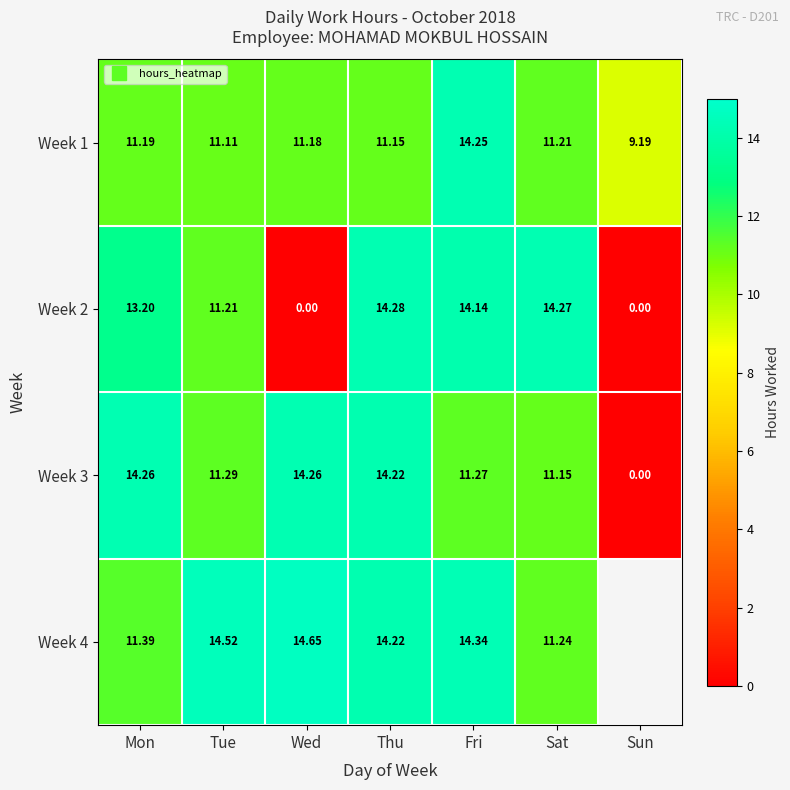

True or false: Week 4 has a value of 14.7 at Wed.

True